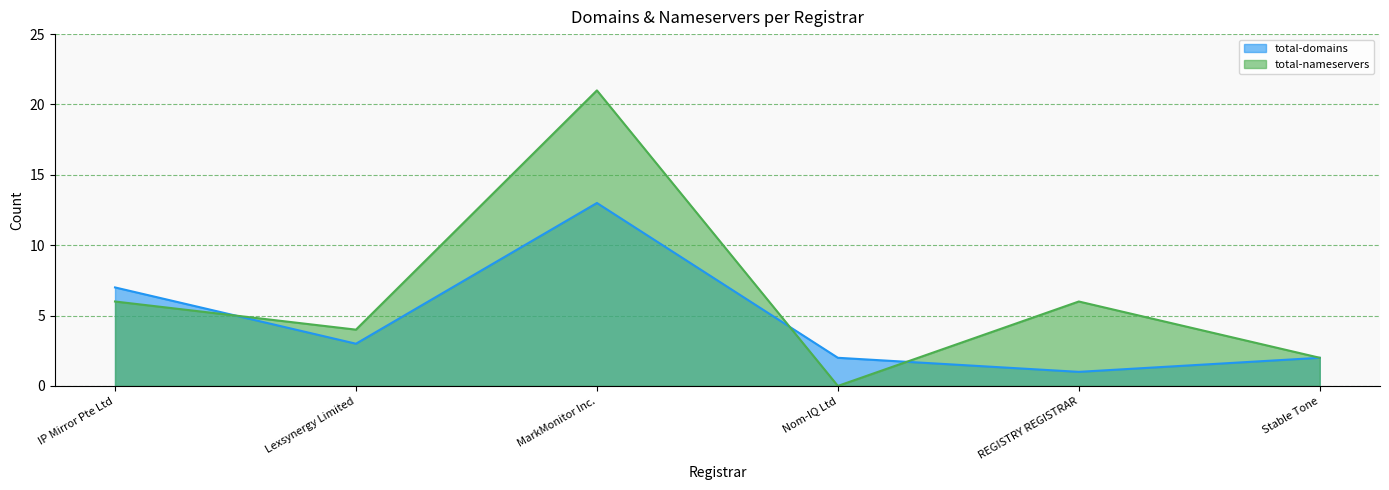

List the labels in order of total-domains value, largest first.

MarkMonitor Inc., IP Mirror Pte Ltd, Lexsynergy Limited, Nom-IQ Ltd, Stable Tone, REGISTRY REGISTRAR